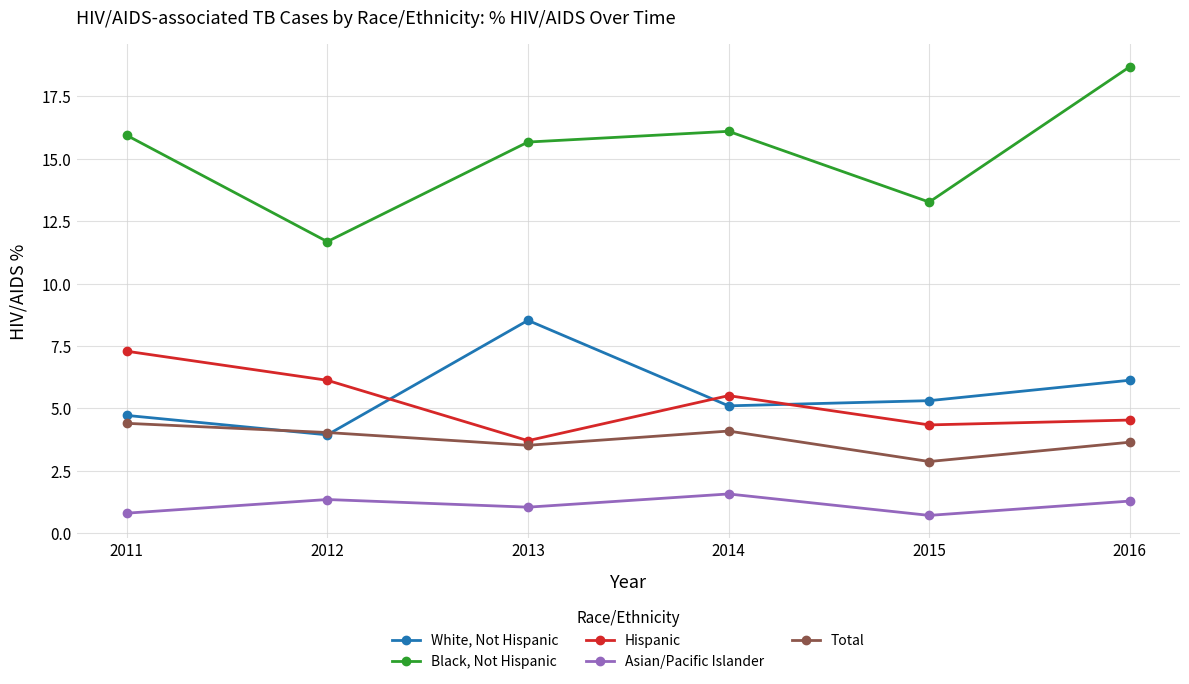

Which category has the lowest value in the Hispanic series?

2013